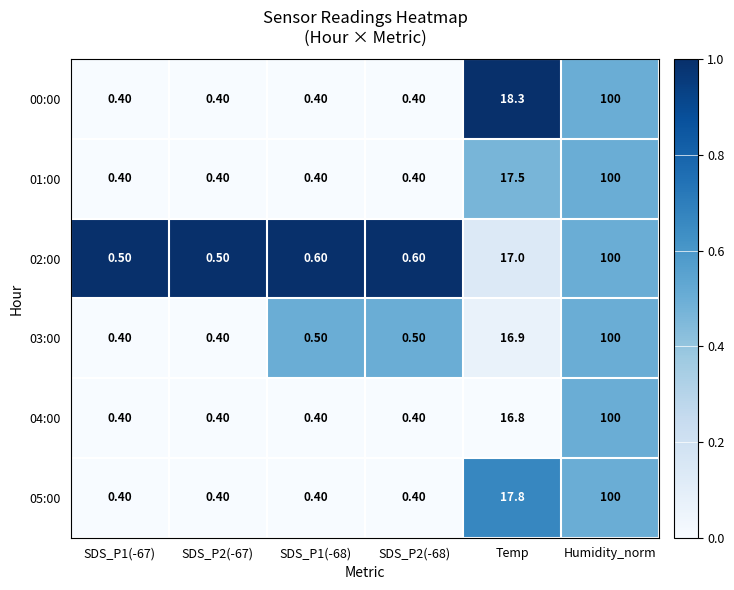

What is the spread (max minus min) of values at SDS_P1(-67)?

0.1